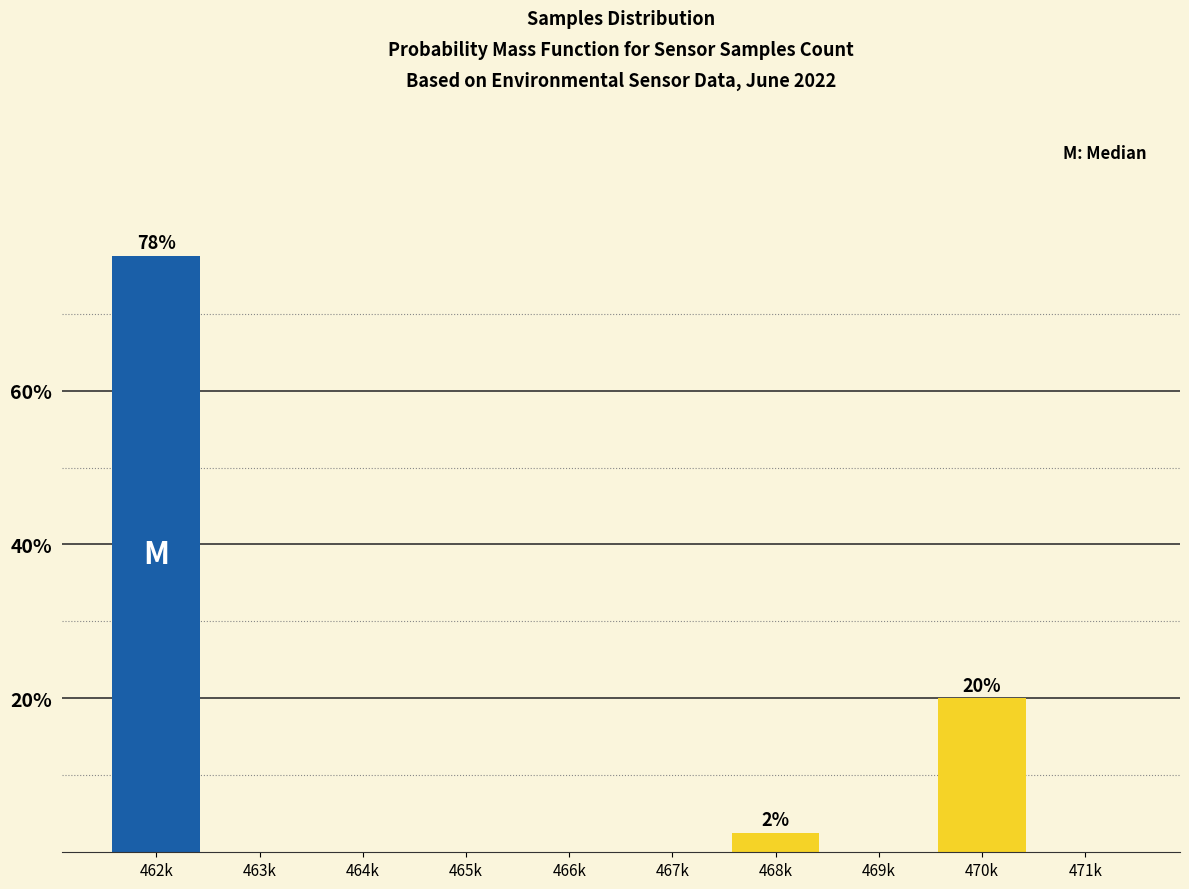

Reading right to left, extract all data points from this chart.

471k=0.0	470k=20.0	469k=0.0	468k=2.5	467k=0.0	466k=0.0	465k=0.0	464k=0.0	463k=0.0	462k=77.5